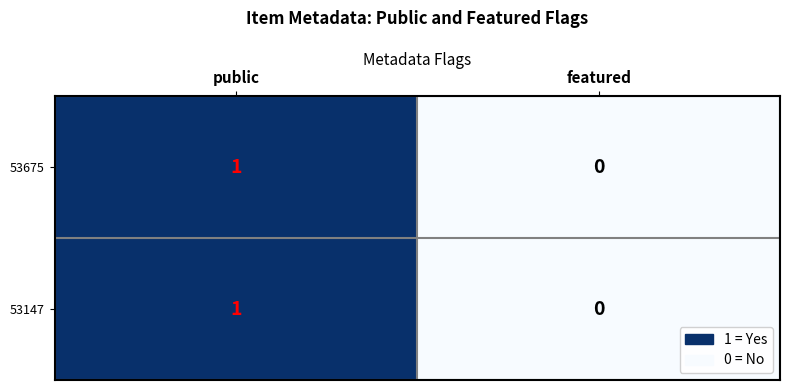

Reading right to left, what are all the values shown in this chart?

53675: 0	1
53147: 0	1